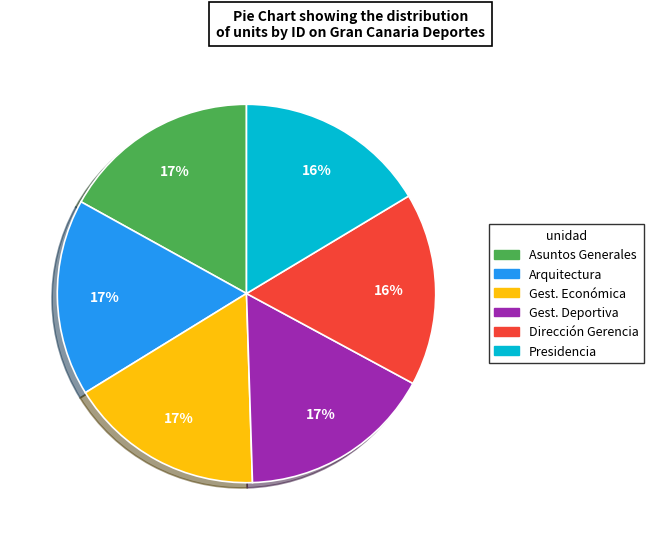

How many segments does this pie chart have?

6